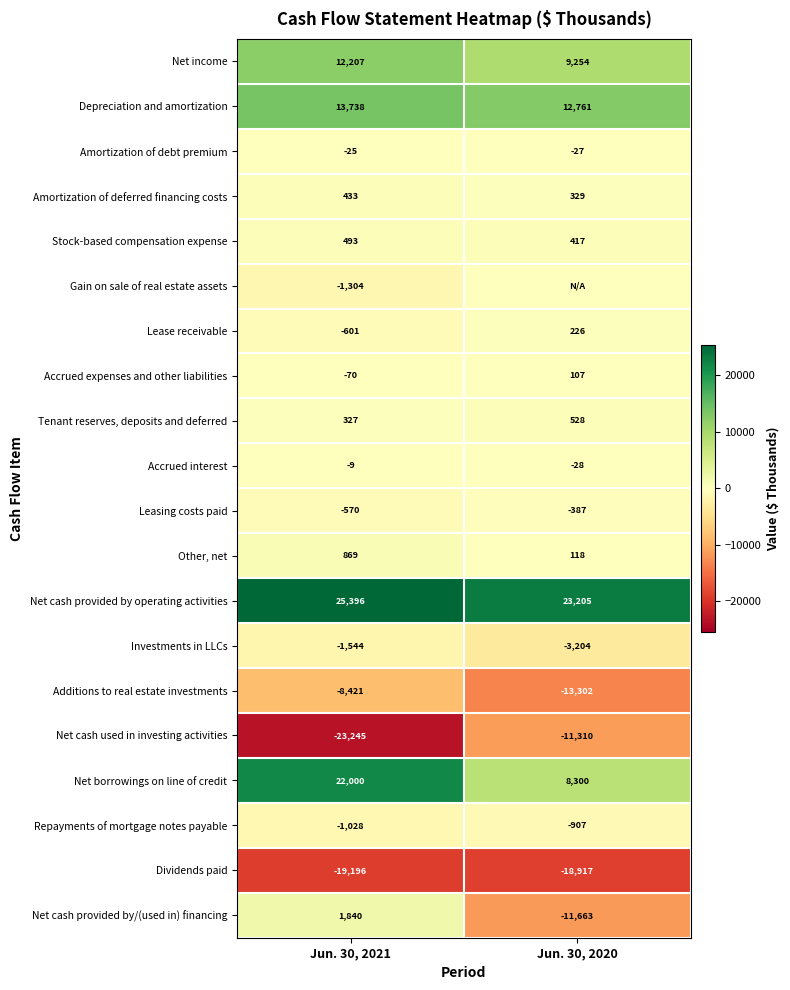

Where is Net income nearest to the value 10730?

Jun. 30, 2020